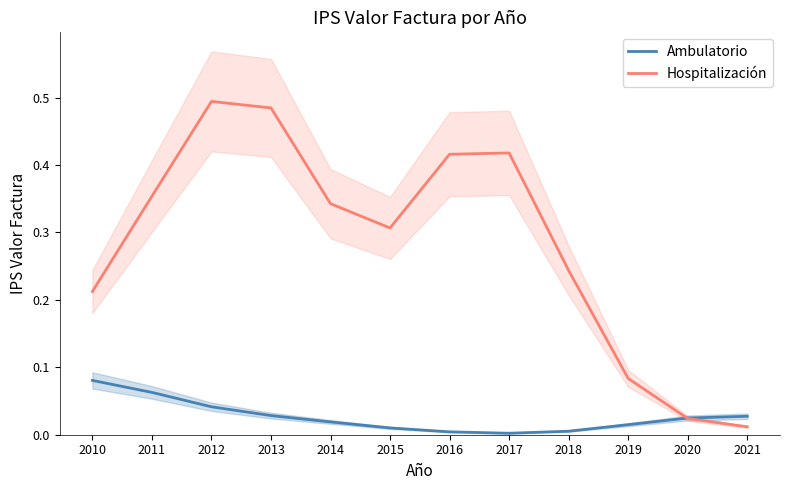

What is the sum of all Hospitalización values?

3.4